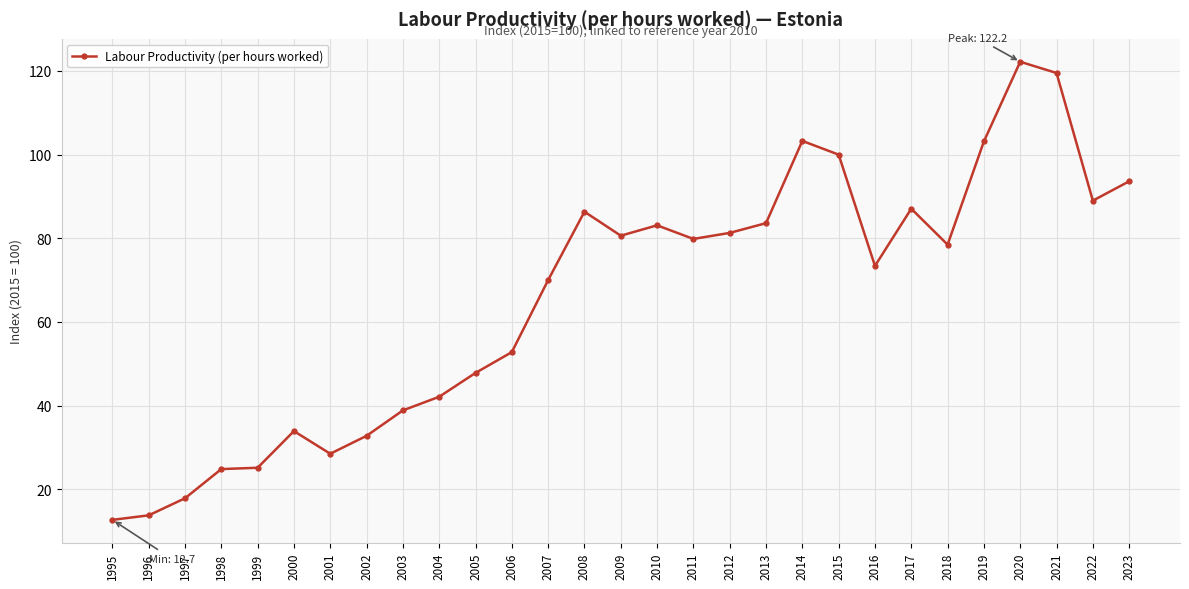

Is this an area chart (filled region under the line)?

No